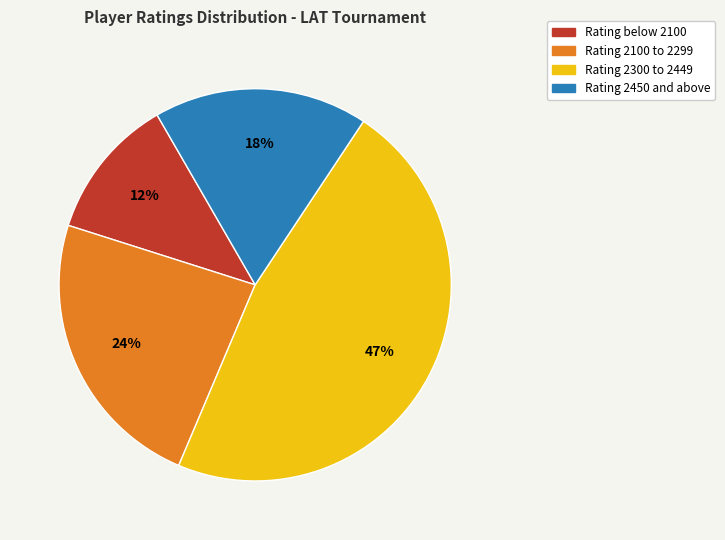

Between Rating 2300 to 2449 and Rating below 2100, which is larger?

Rating 2300 to 2449